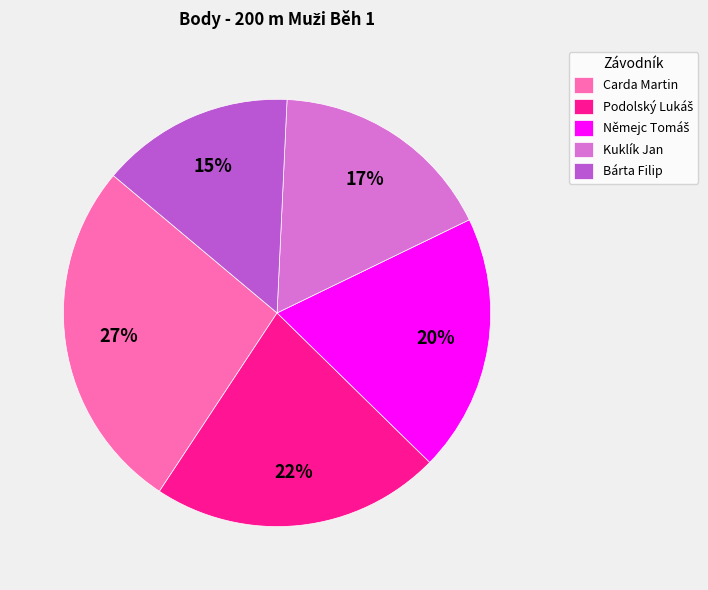

Which category has the biggest portion of the pie?

Carda Martin